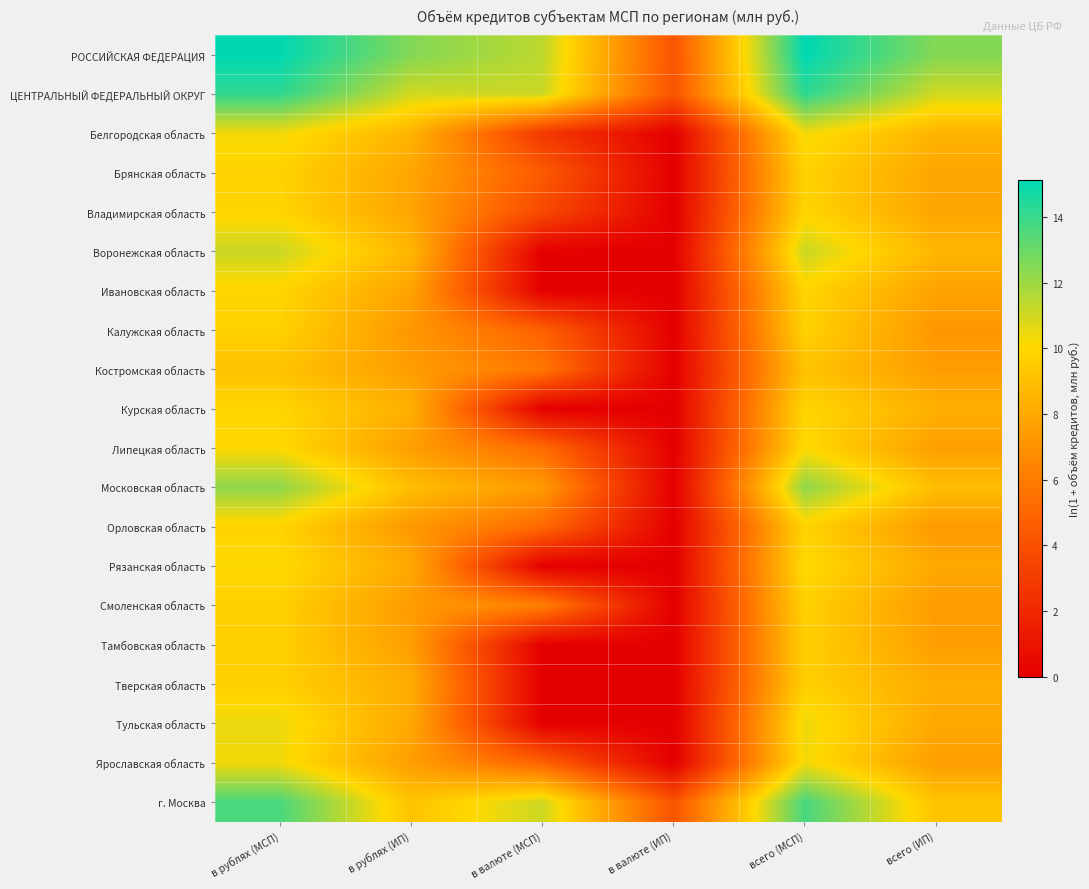

At which category does the chart reach its minimum across all series?

в валюте (ИП)